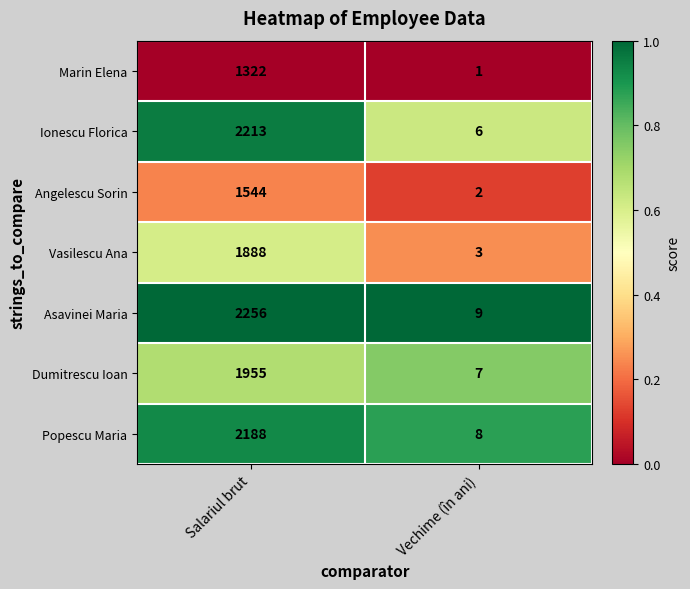

Reading left to right, extract all data points from this chart.

Marin Elena: Salariul brut=1322	Vechime (în ani)=1
Ionescu Florica: Salariul brut=2213	Vechime (în ani)=6
Angelescu Sorin: Salariul brut=1544	Vechime (în ani)=2
Vasilescu Ana: Salariul brut=1888	Vechime (în ani)=3
Asavinei Maria: Salariul brut=2256	Vechime (în ani)=9
Dumitrescu Ioan: Salariul brut=1955	Vechime (în ani)=7
Popescu Maria: Salariul brut=2188	Vechime (în ani)=8